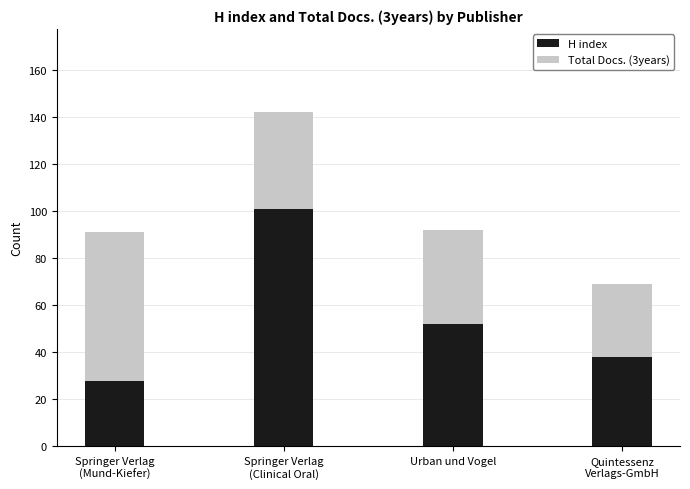

What is the lowest value of the H index series?

28